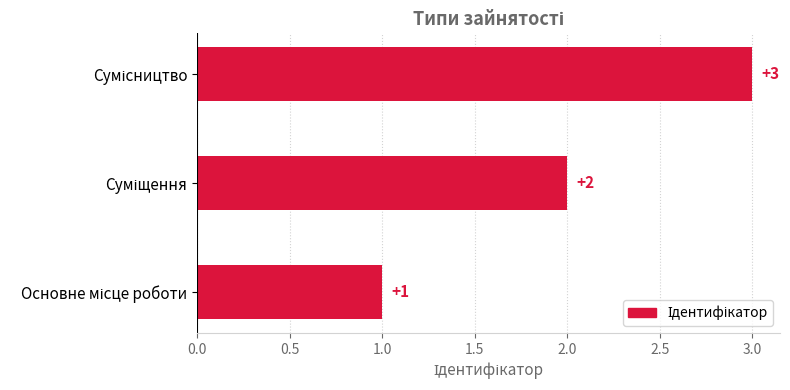

What is the sum of all values?

6